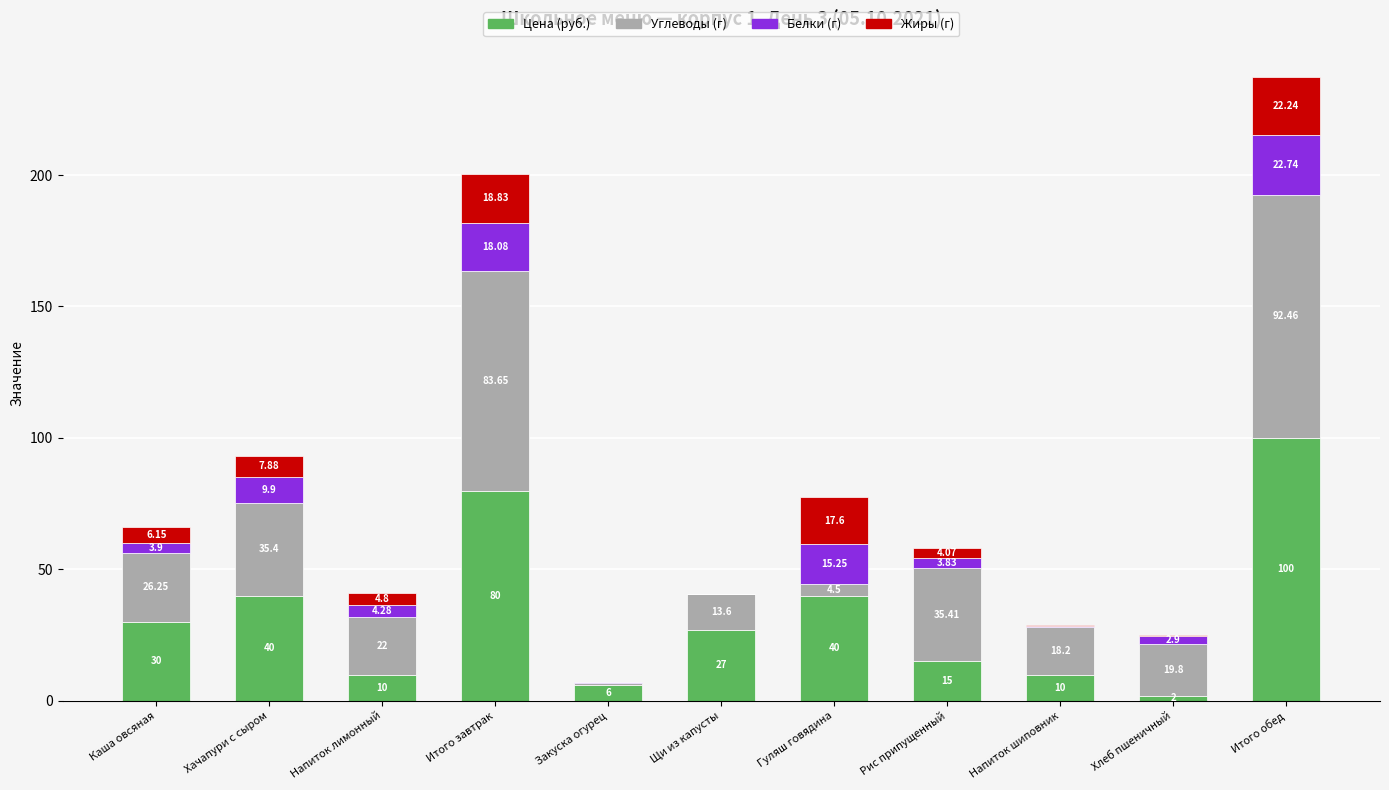

At which label does Цена (руб.) reach its peak?

Итого обед